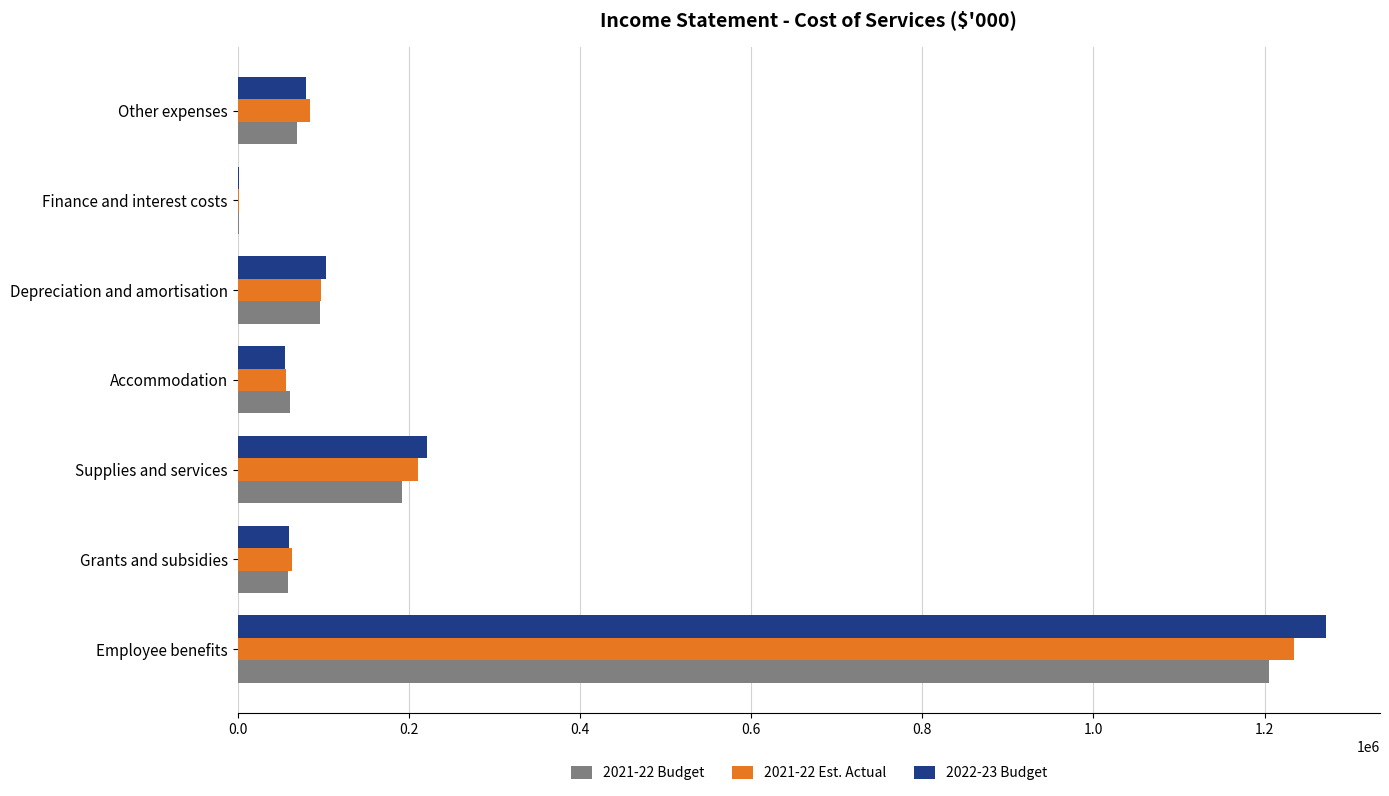

Between Employee benefits and Other expenses, which series saw the biggest shift?

2022-23 Budget